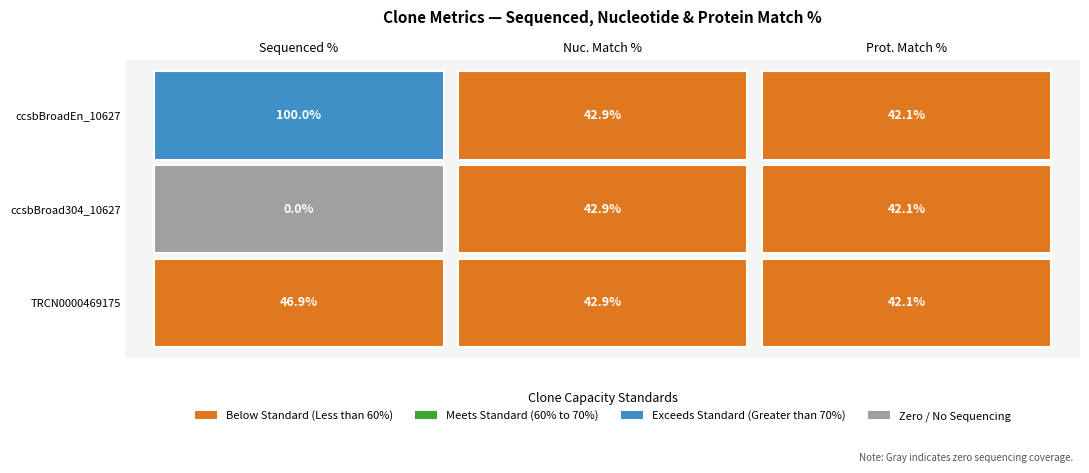

Rank the series by their maximum value, from lowest to highest.

ccsbBroad304_10627, TRCN0000469175, ccsbBroadEn_10627